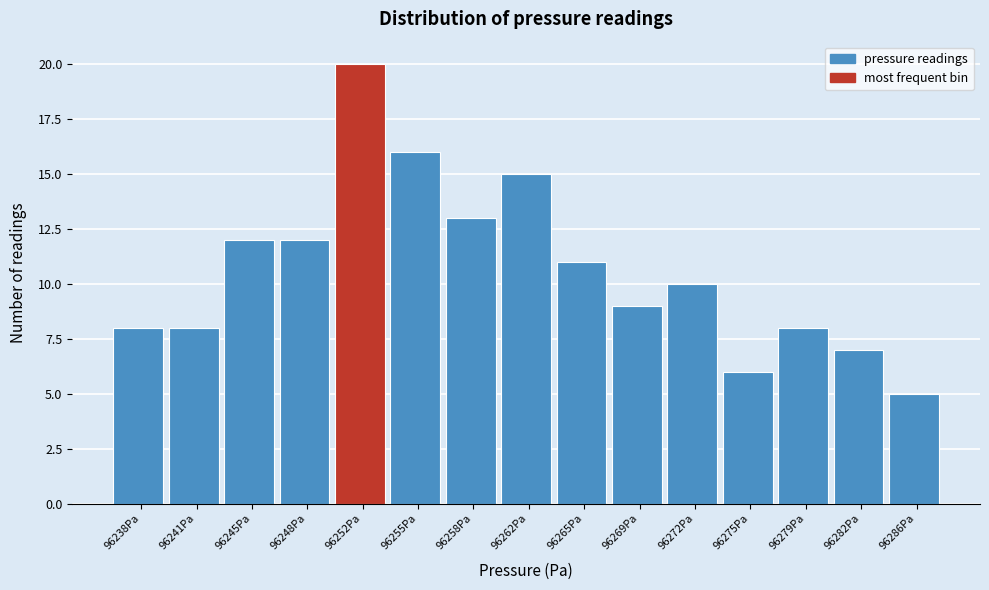

Reading right to left, list all the values displayed in this chart.

96286Pa=5	96282Pa=7	96279Pa=8	96275Pa=6	96272Pa=10	96269Pa=9	96265Pa=11	96262Pa=15	96258Pa=13	96255Pa=16	96252Pa=20	96248Pa=12	96245Pa=12	96241Pa=8	96238Pa=8